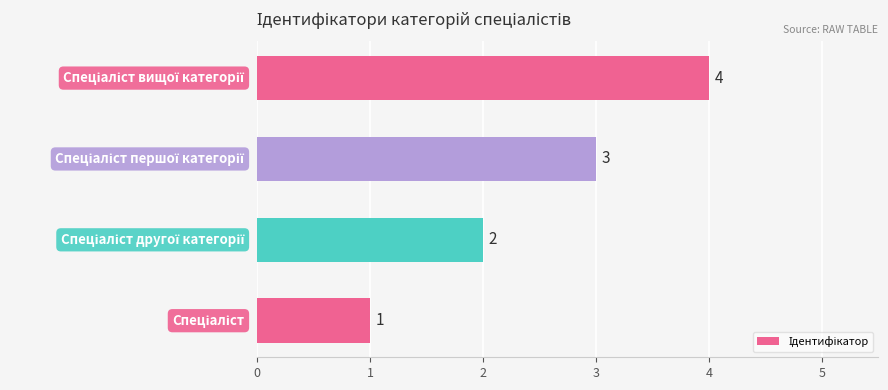

What is the sum of all values?

10